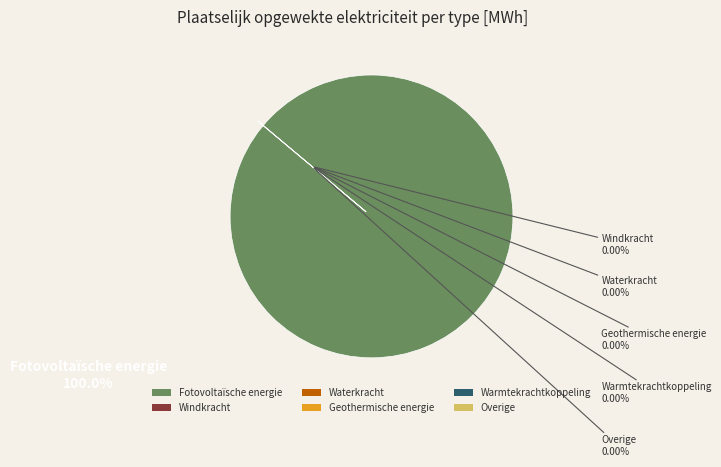

Is there any slice that represents more than half of the pie?

Yes